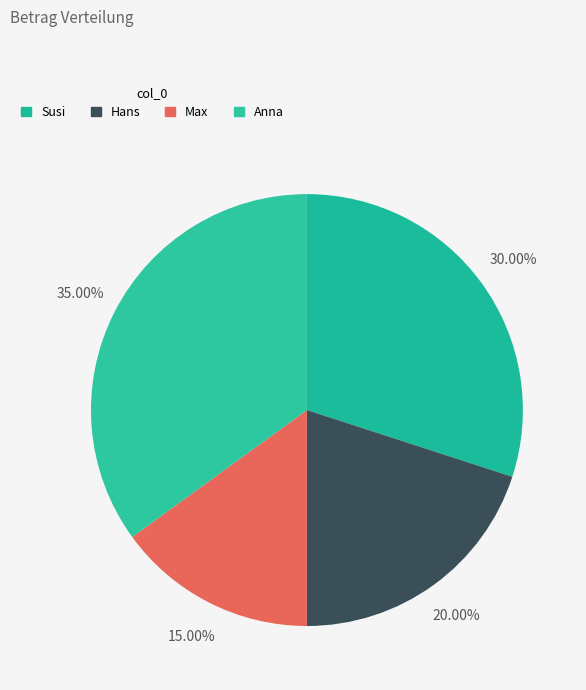

What percentage do Max and Anna together represent?

50.0%